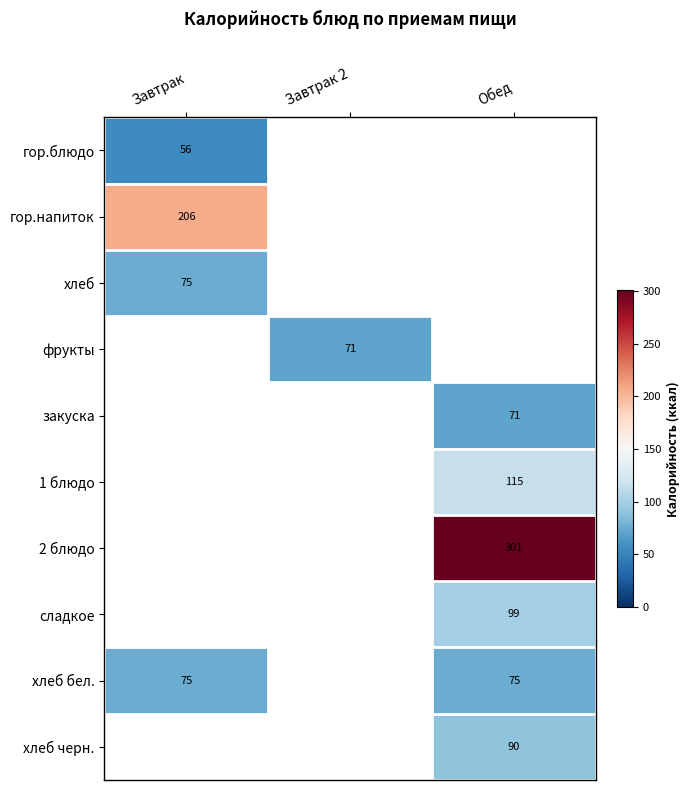

The 1 блюдо series shows 115 at Обед. True or false?

True